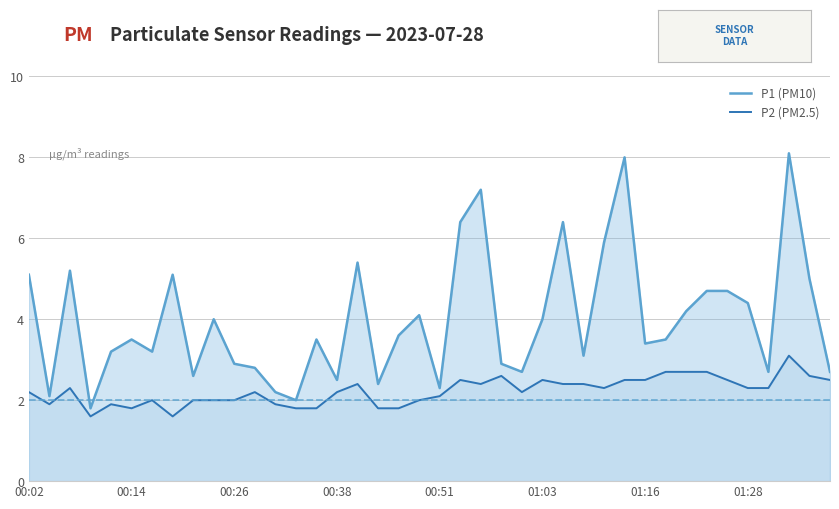

True or false: P1 (PM10) and P2 (PM2.5) intersect in this chart.

False